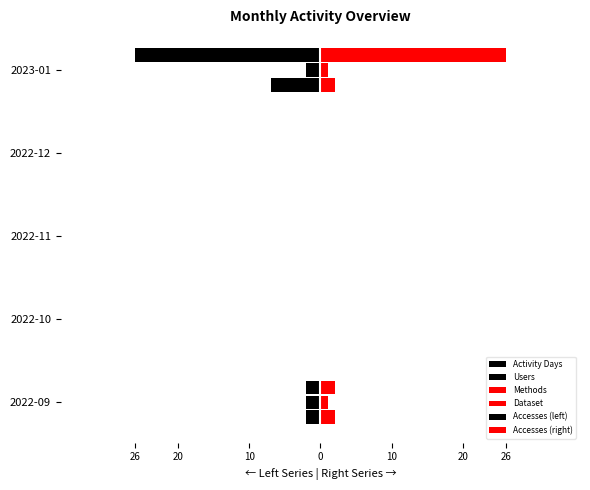

How many bars are there in total?

30